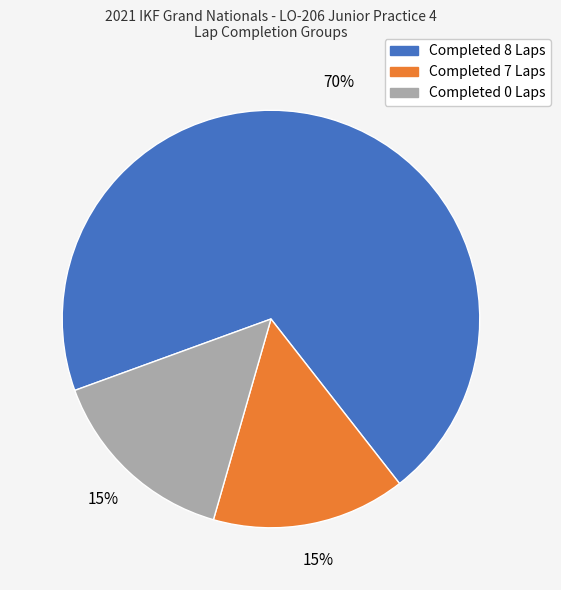

To the nearest percent, what is the difference between the largest and smallest slice percentages?

55%